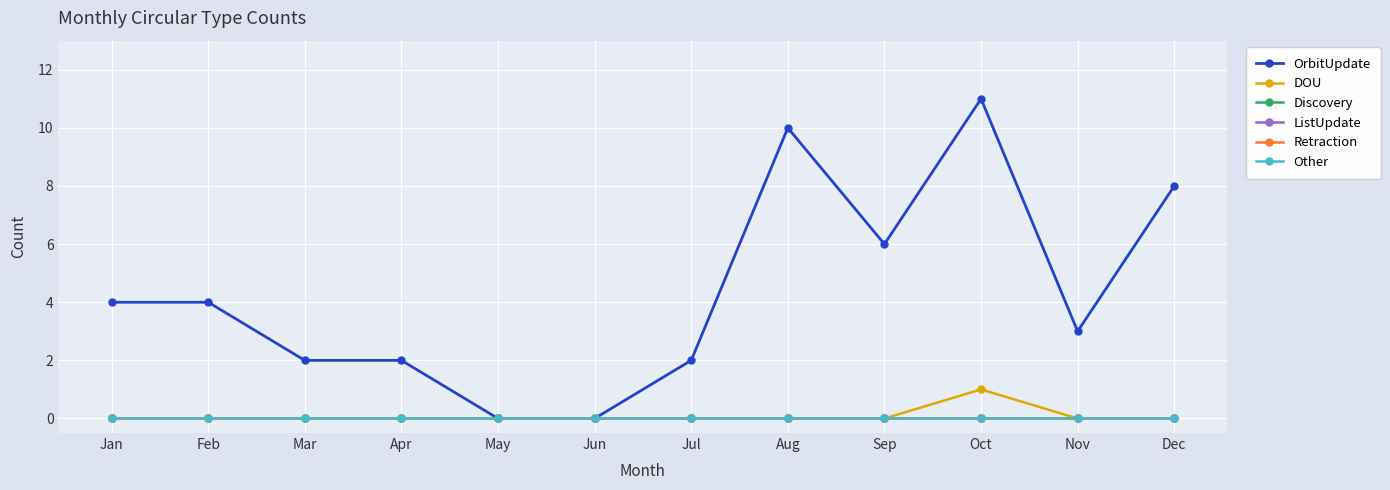

Does the chart have visible grid lines?

Yes